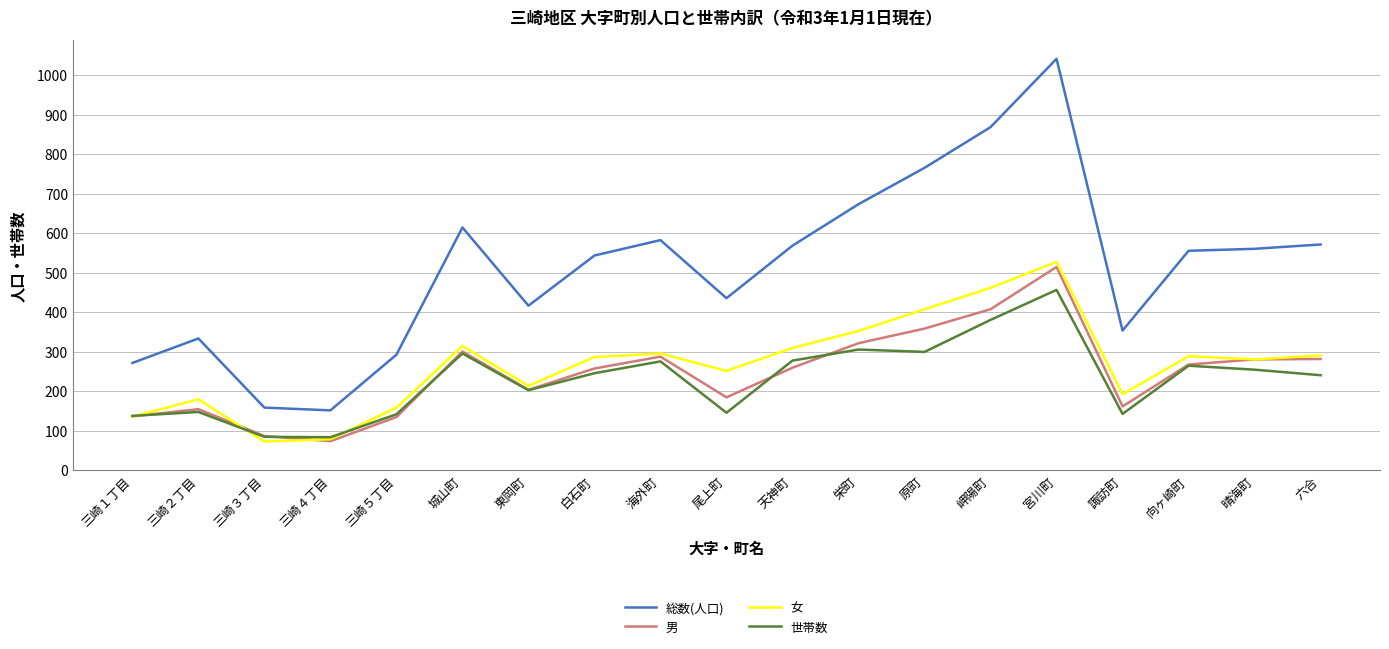

What is the difference between the second highest and second lowest values in the 世帯数 series?

296